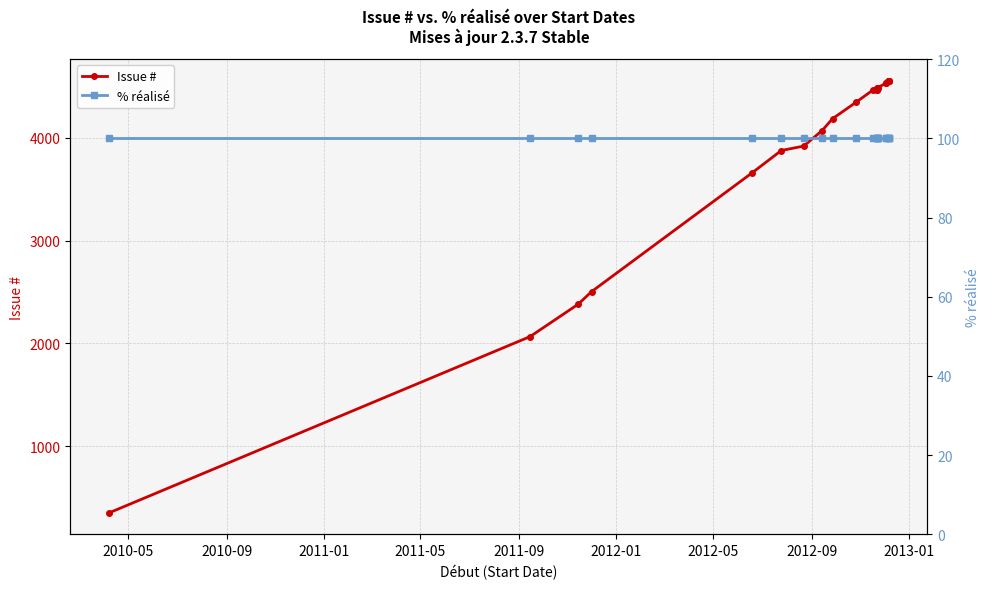

What is the minimum value shown in the chart?

100